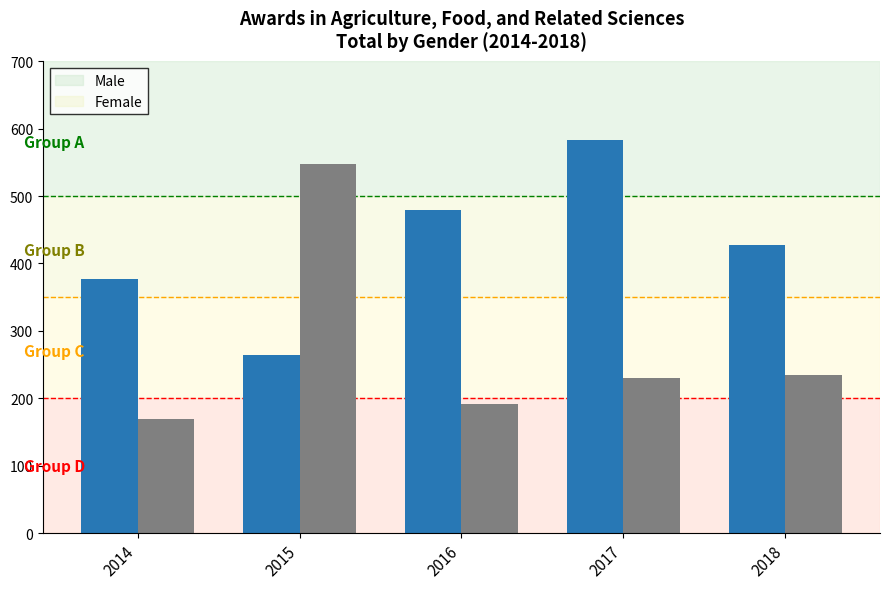

The Male series shows 265 at 2015. True or false?

True